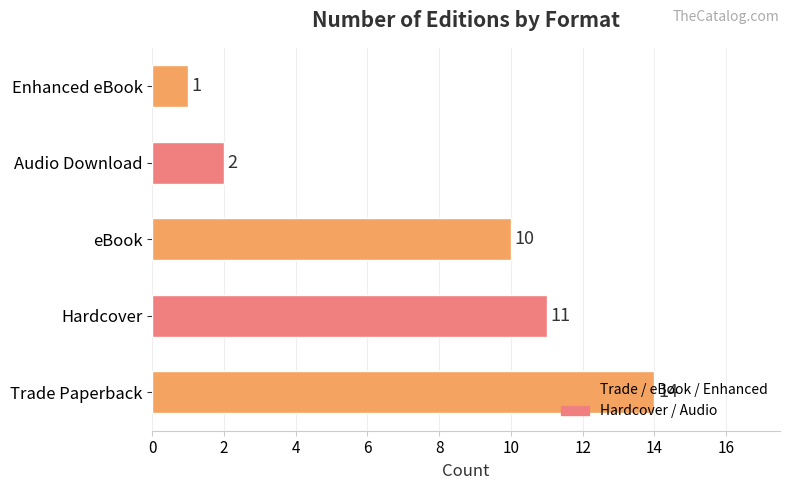

How many data points are less than 10?

2